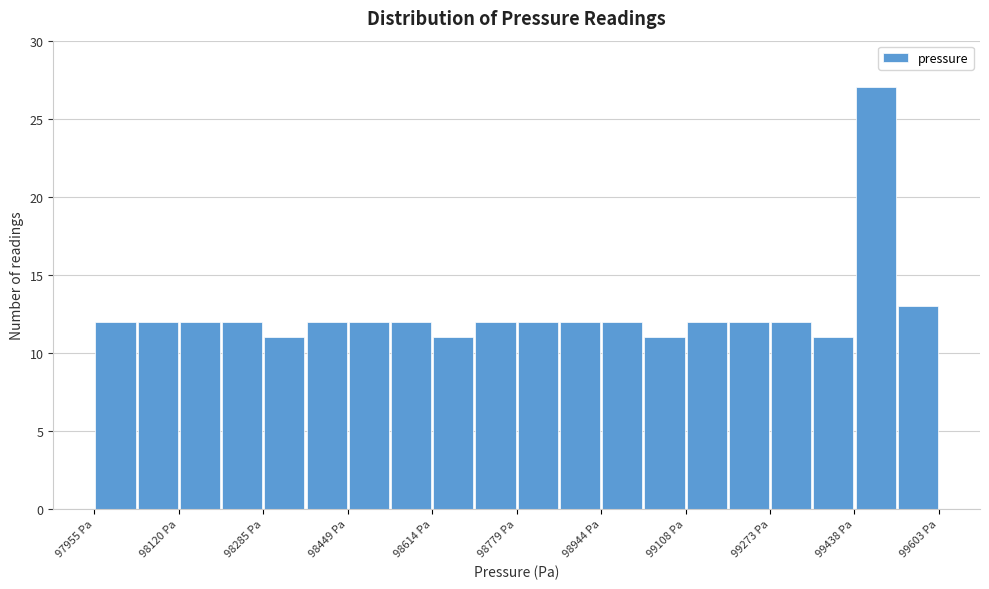

Over which range of the x-axis is the bar tallest?

99440 to 99520